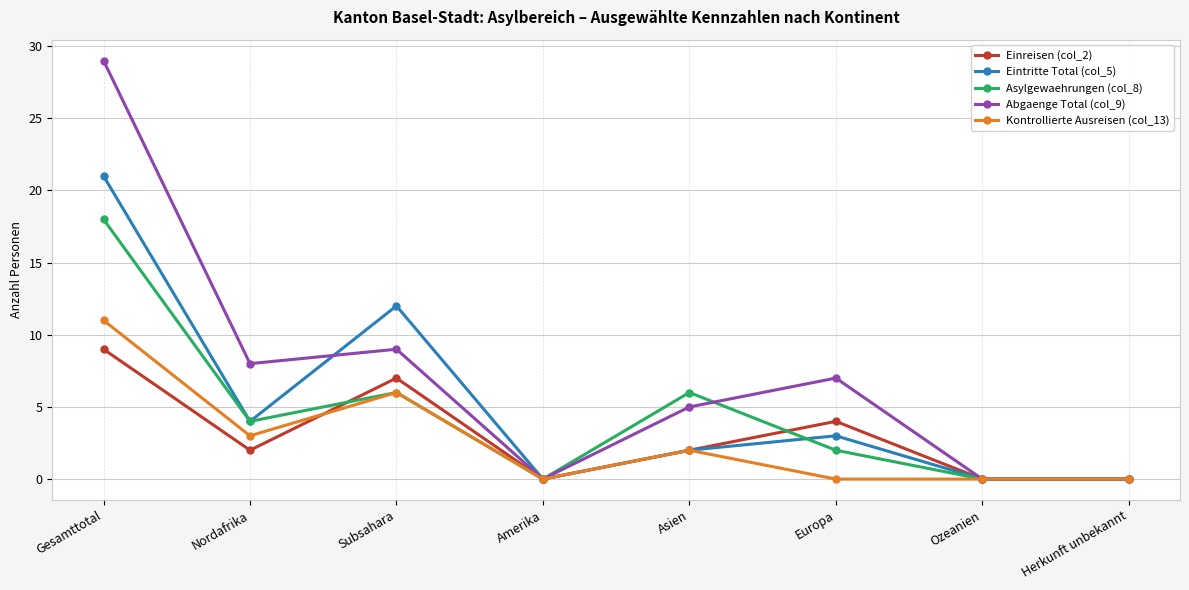

What is the label of the 3rd point from the right?

Europa